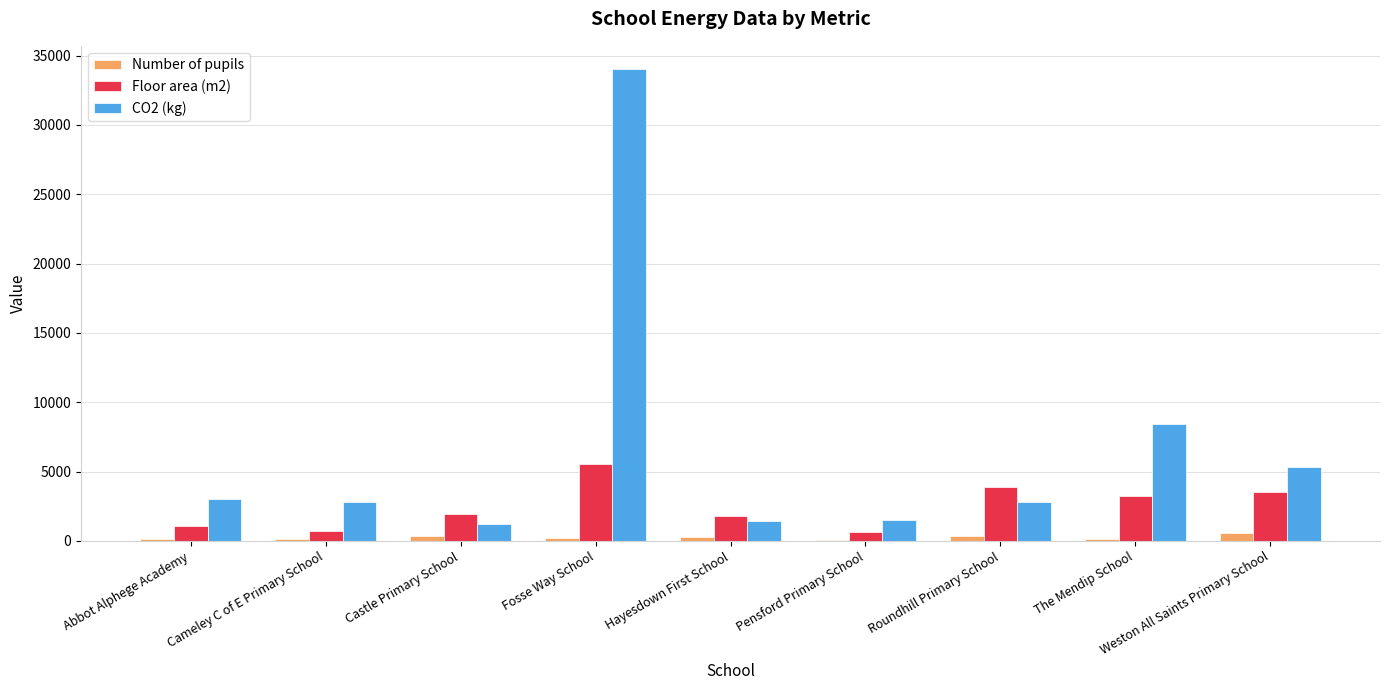

What is the highest value of the CO2 (kg) series?

34000